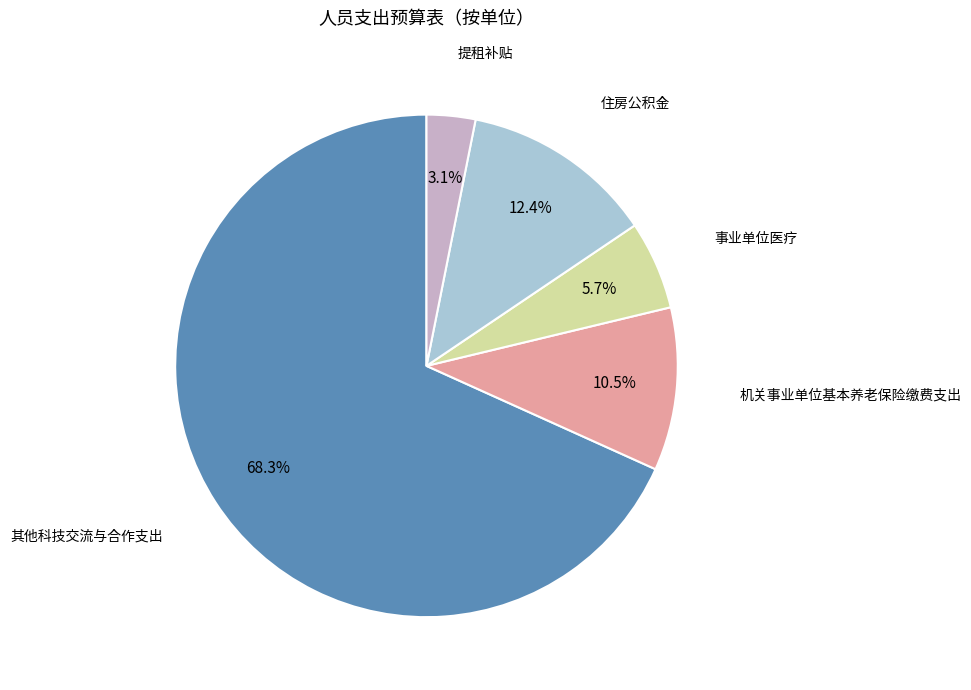

Is there a majority slice in this chart?

Yes